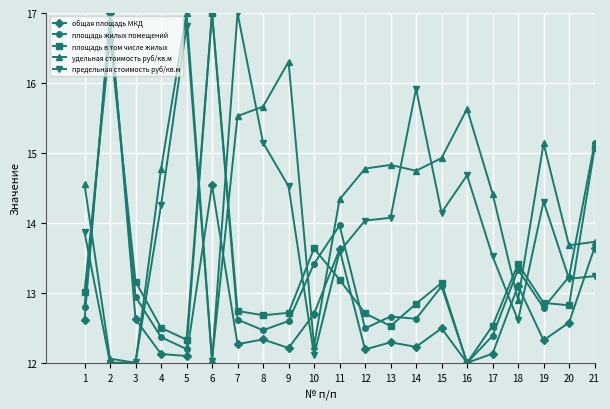

Between 1 and 5, which series saw the biggest shift?

предельная стоимость руб/кв.м